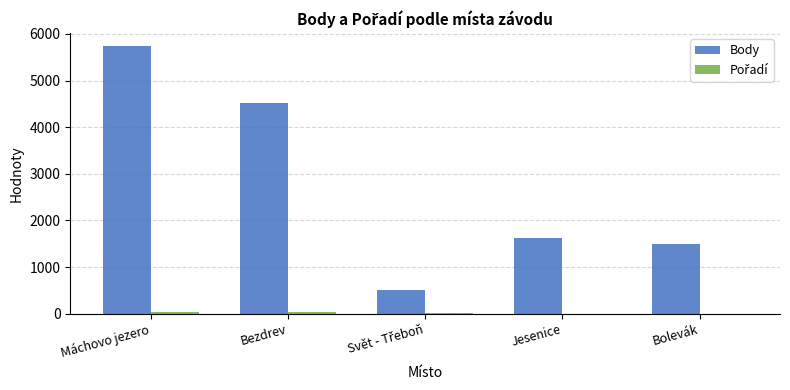

Which series changed the most between Máchovo jezero and Bolevák?

Body